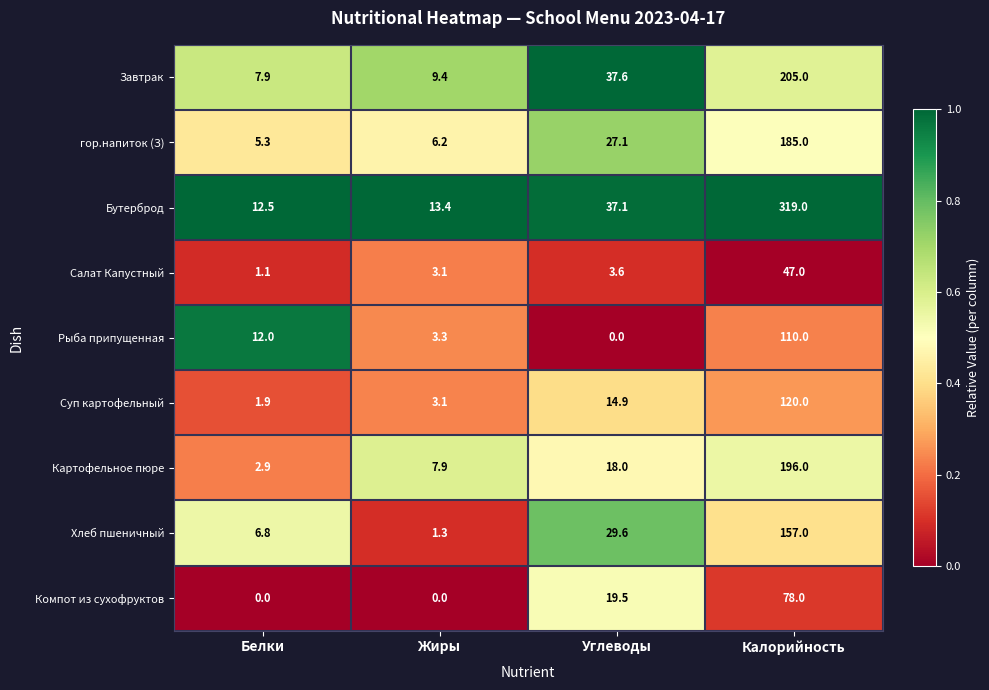

True or false: Салат Капустный has a value of 4.6 at Жиры.

False